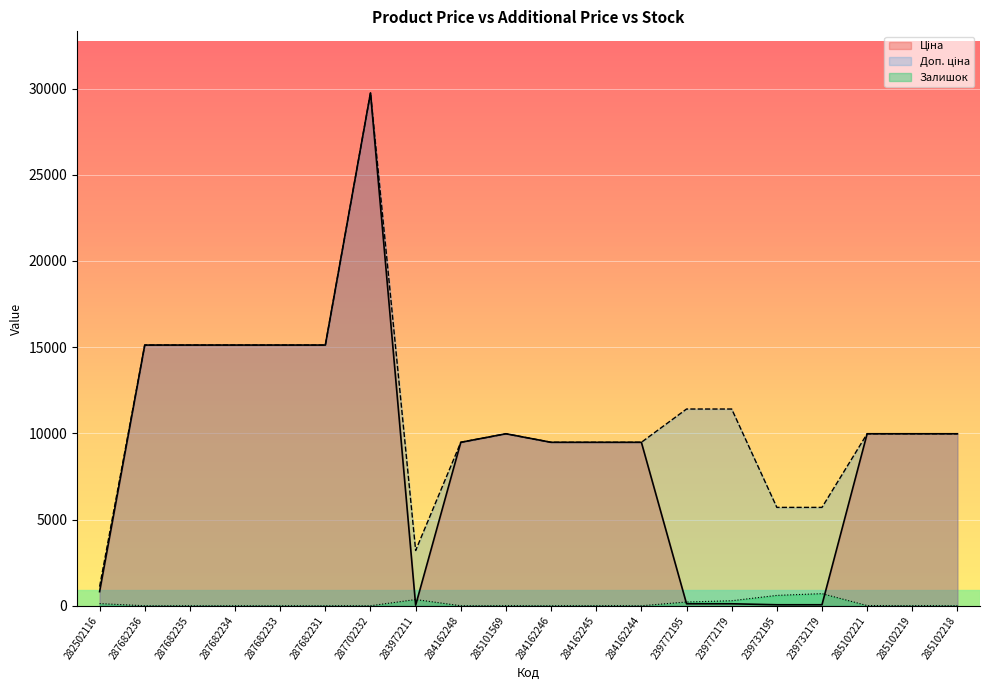

True or false: Доп. ціна has a value of 3934.9 at 284162248.

False